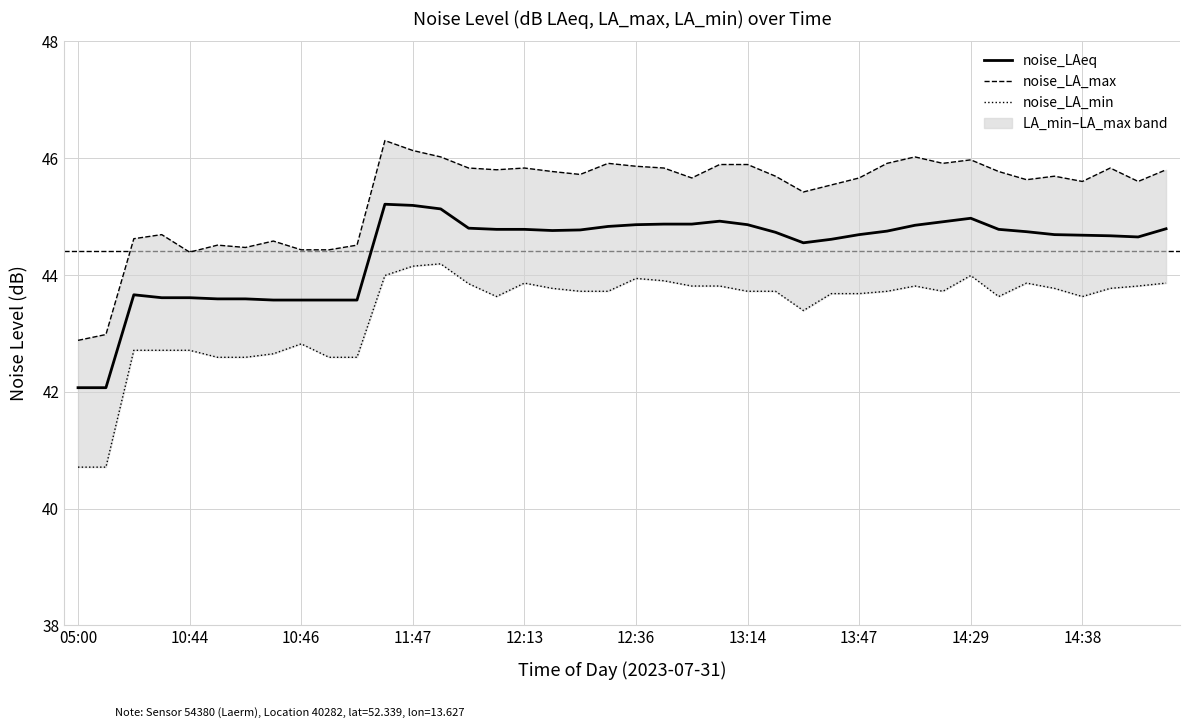

What value does the noise_LAeq series have at 15?

44.8